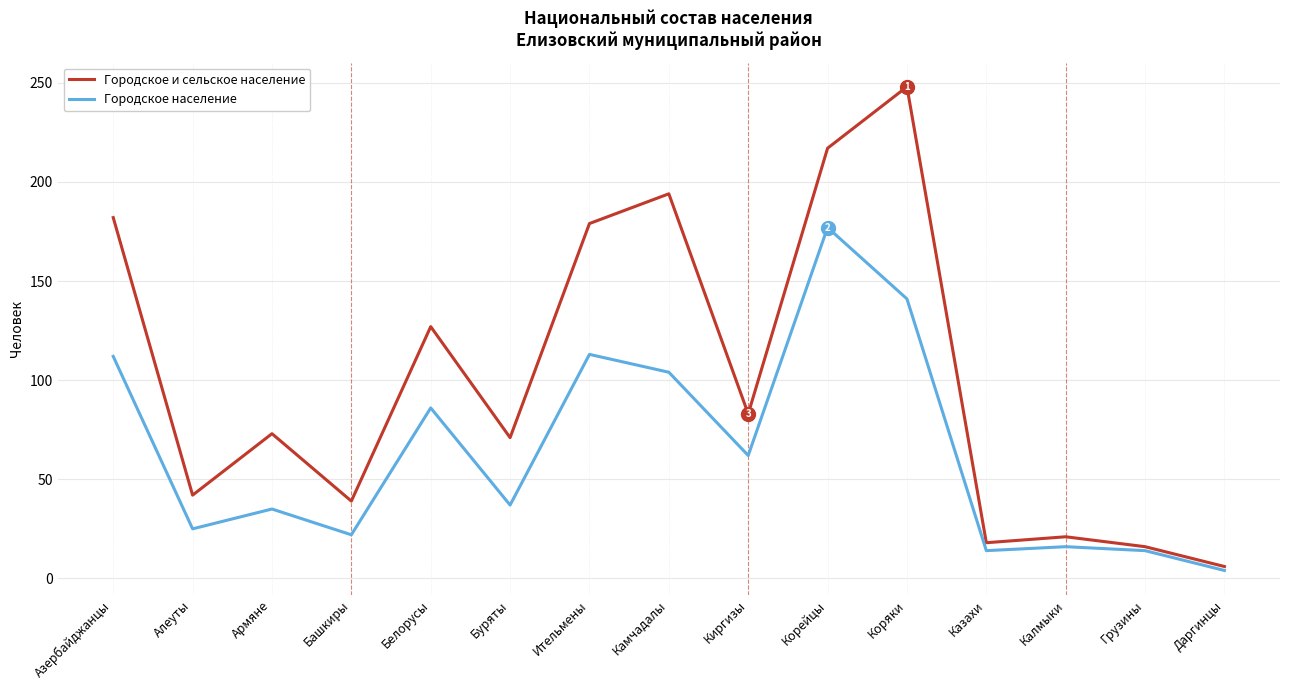

At which label does Городское и сельское население reach its peak?

Коряки